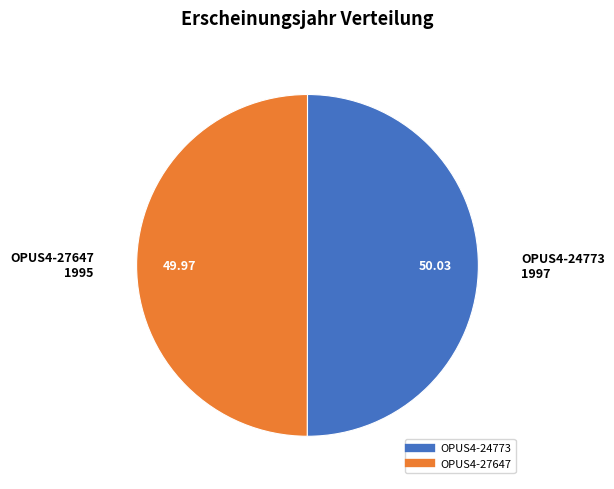

Count the number of slices in the pie.

2